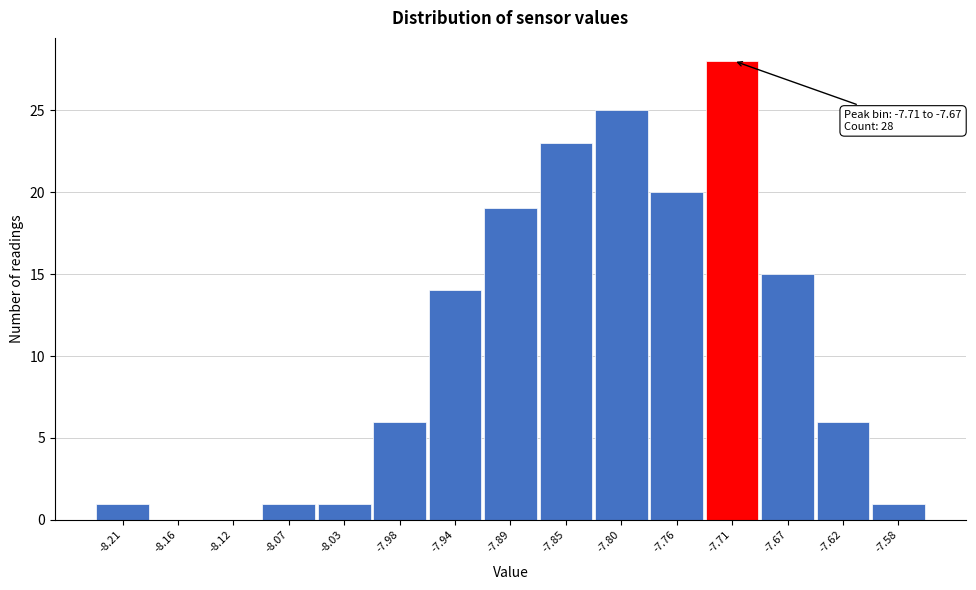

Reading left to right, transcribe all the data shown in this chart.

-8.21=1	-8.16=0	-8.12=0	-8.07=1	-8.03=1	-7.98=6	-7.94=14	-7.89=19	-7.85=23	-7.80=25	-7.76=20	-7.71=28	-7.67=15	-7.62=6	-7.58=1